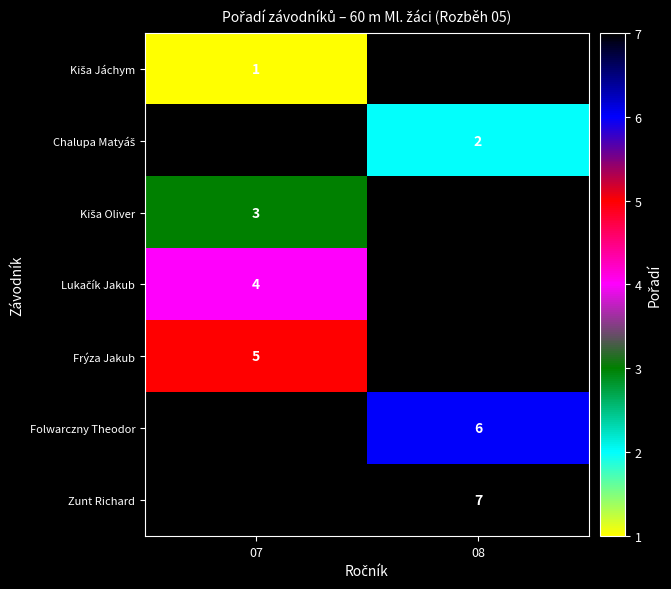

The value of Frýza Jakub at 07 is 3. True or false?

False